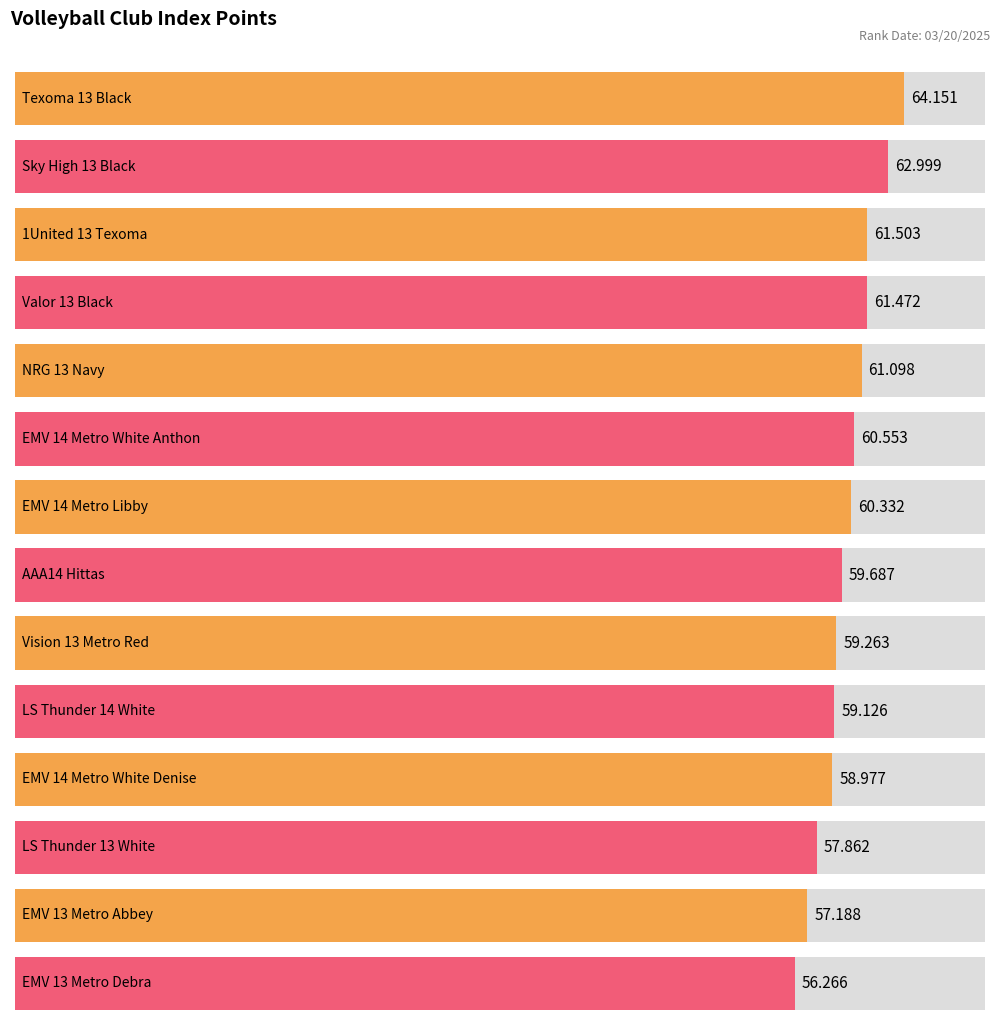

What is the label of the 8th bar from the right?

EMV 14 Metro Libby